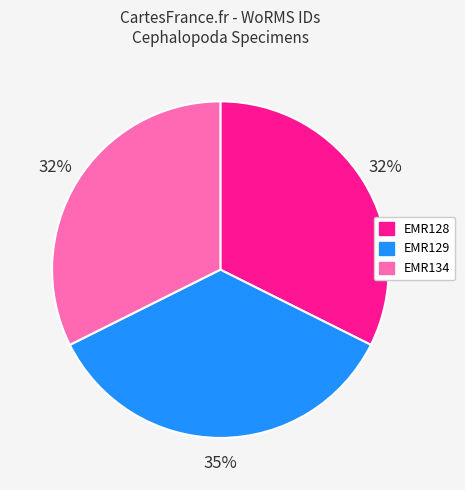

Do EMR128 and EMR134 together represent more than half of the pie?

Yes